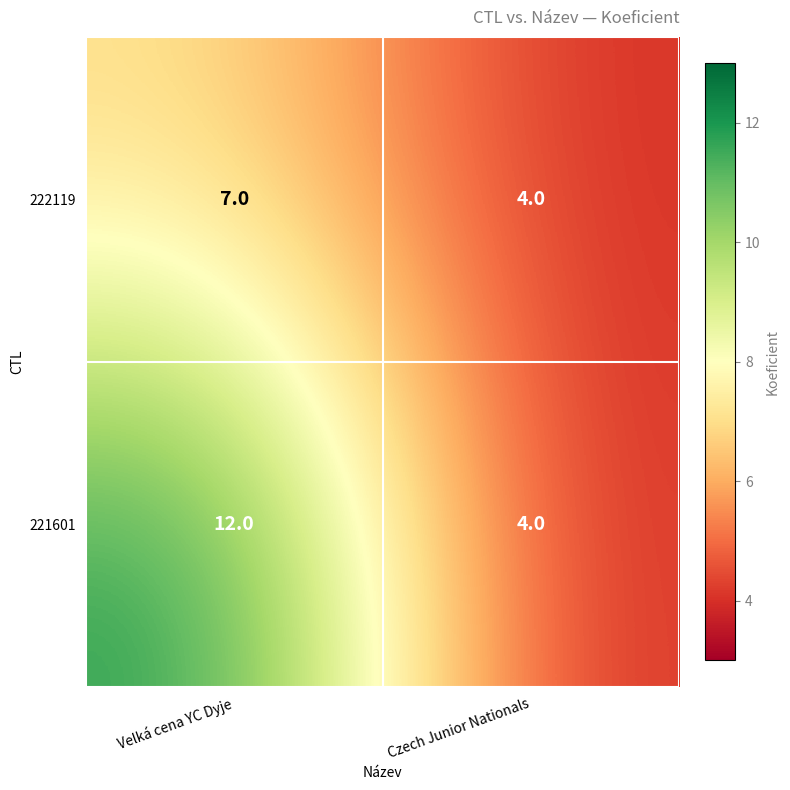

How many series are shown in this chart?

2